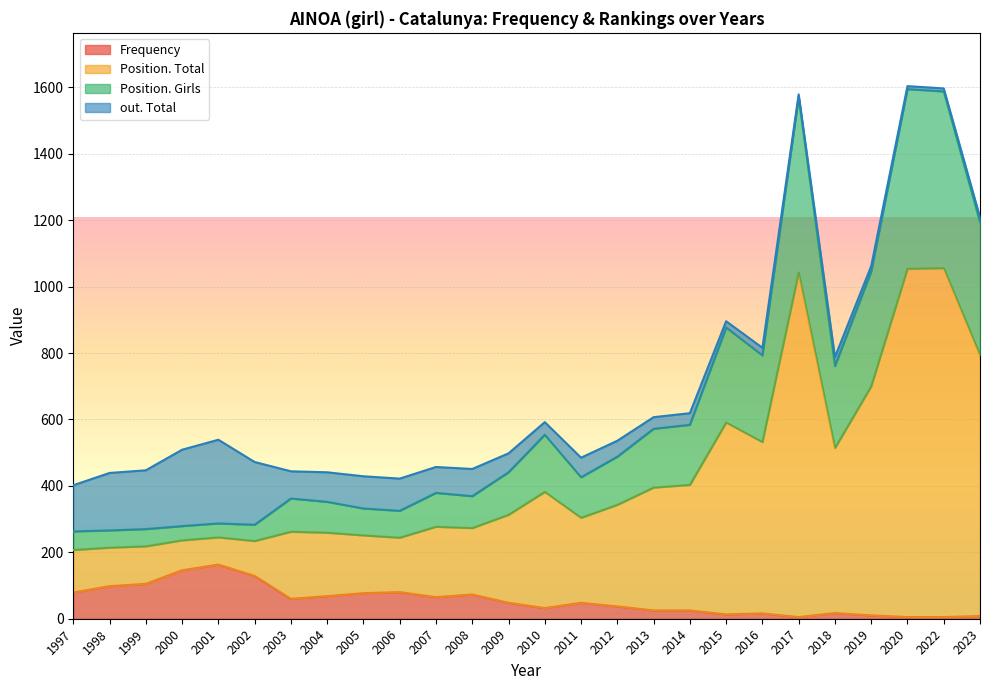

True or false: Frequency has a value of 48 at 1999.

False